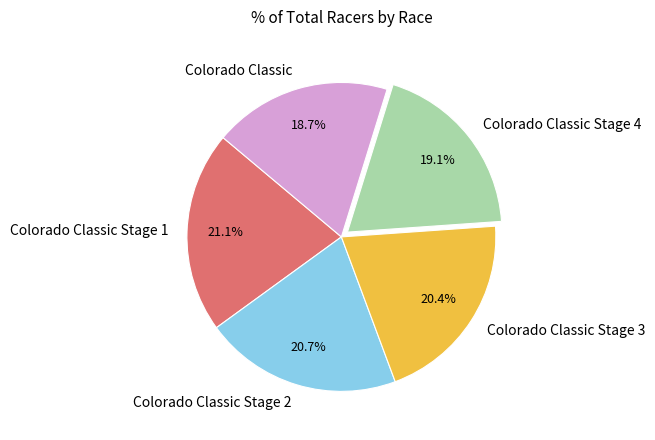

What percentage is NOT represented by Colorado Classic?

81.3%